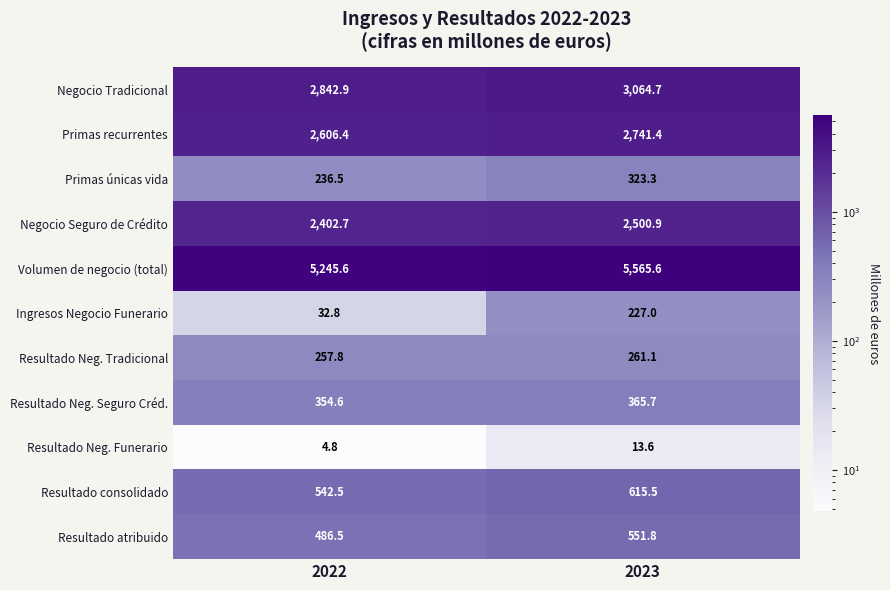

At which category is the sum across all series the highest?

2023